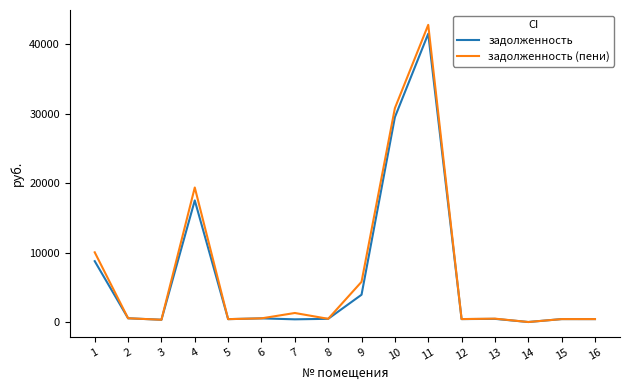

The value of задолженность (пени) at 1 is 16042.5. True or false?

False